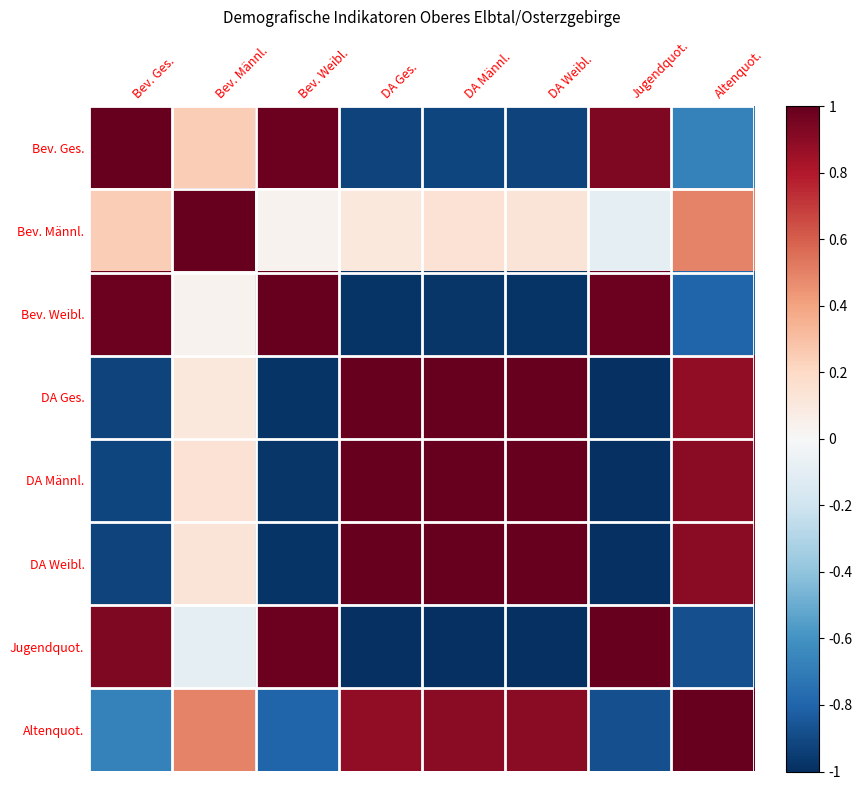

What is the smallest value displayed?

-1.0